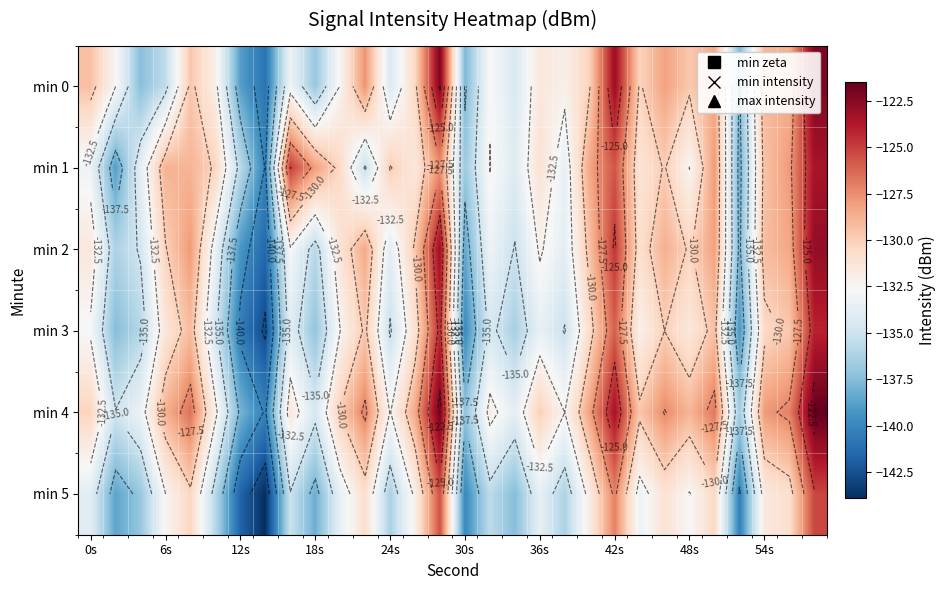

List the series in order of their peak value, lowest first.

min 5, min 3, min 1, min 2, min 0, min 4